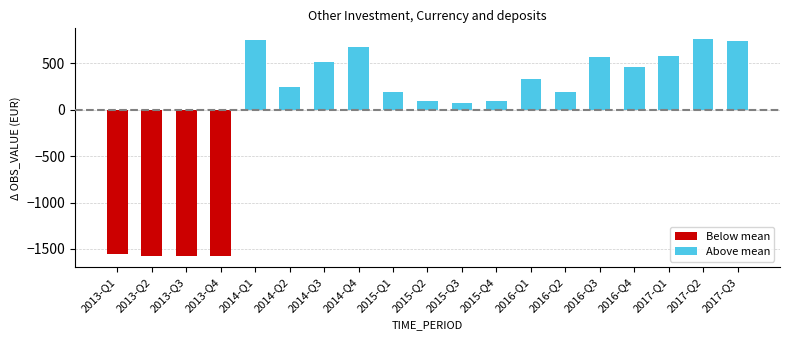

Is it true that Below mean equals 693.0 at 2015-Q1?

False